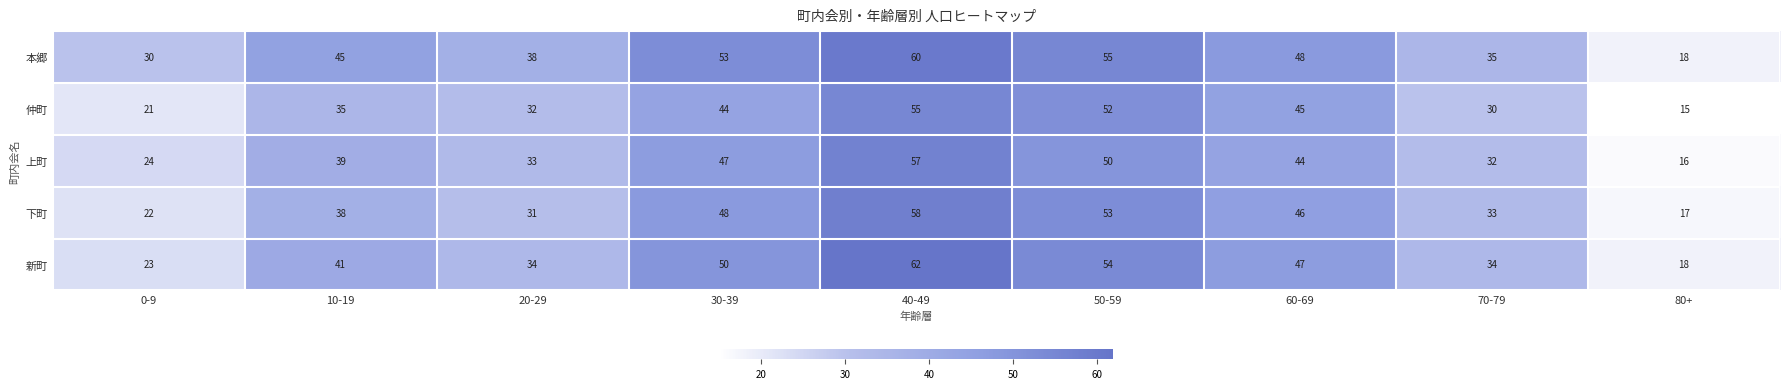

True or false: 本郷 has a value of 77 at 30-39.

False